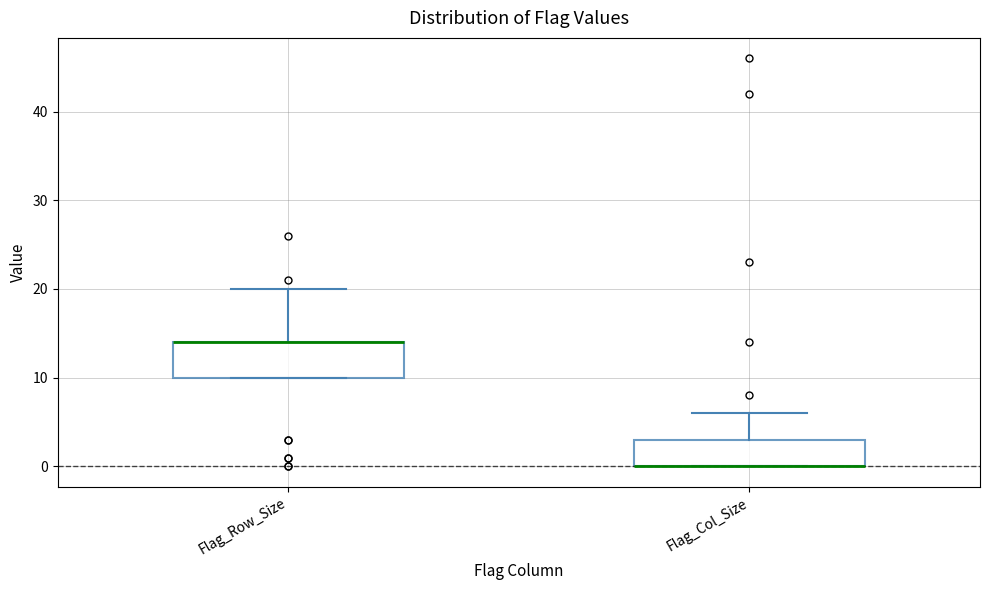

Comparing the boxes themselves (not the whiskers), which one is the tallest?

Flag_Row_Size